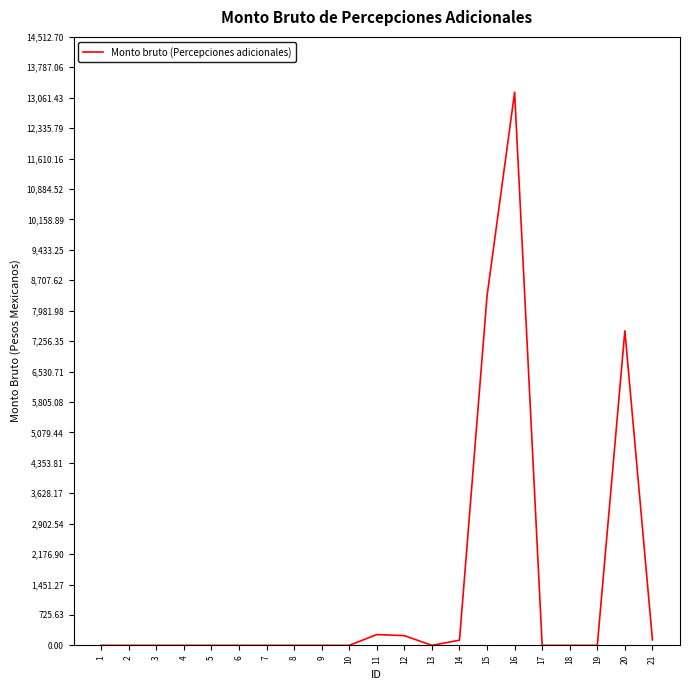

Is it true that the value at 1 is 0.0?

True